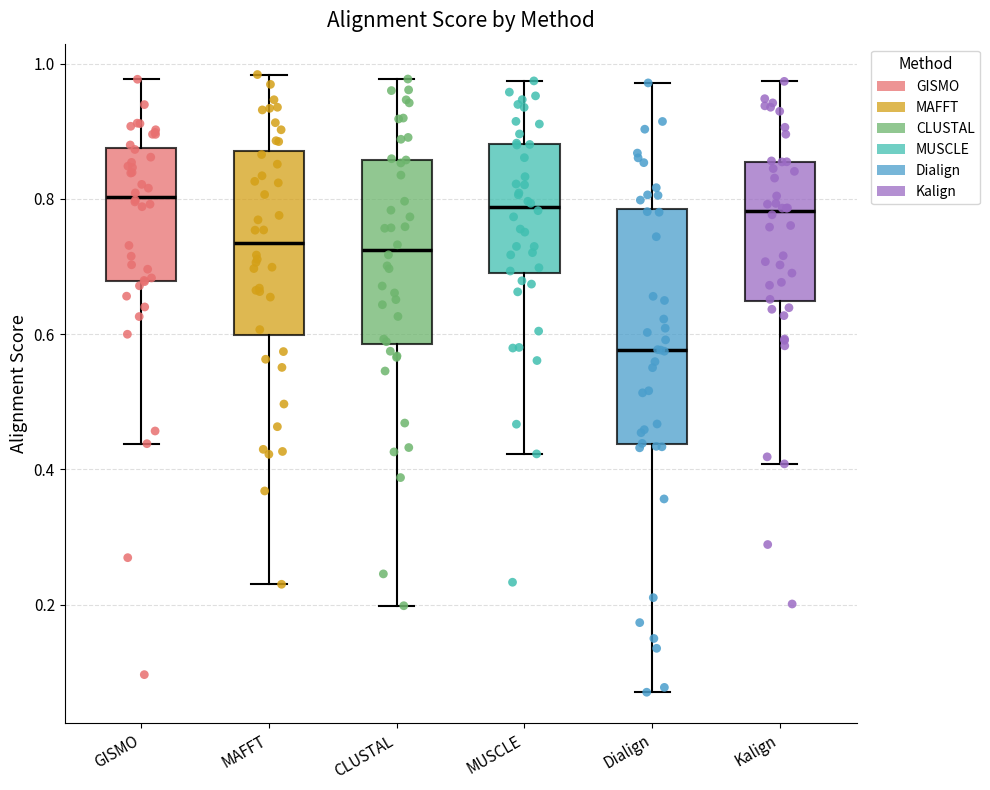

Which box's median line is the lowest?

Dialign